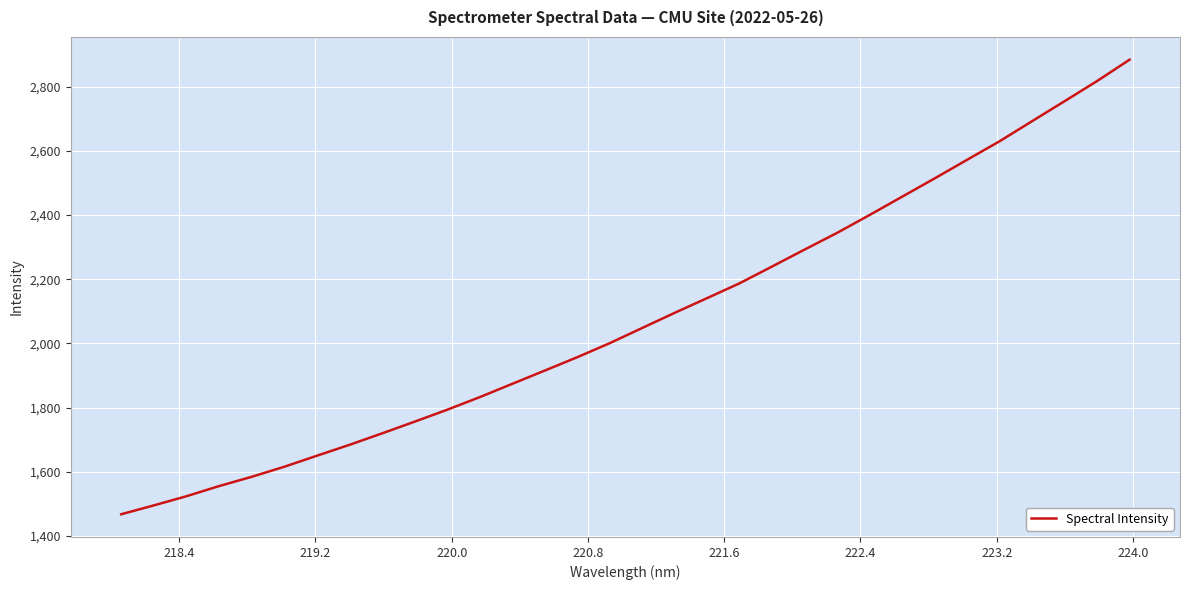

What is the smallest value displayed?

1467.8